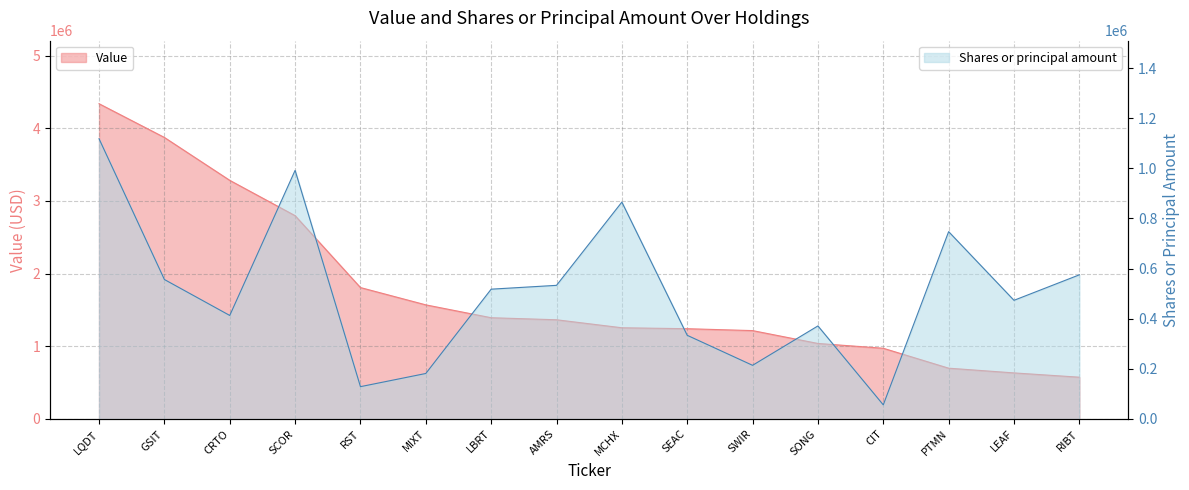

At which category does the chart reach its minimum across all series?

CIT